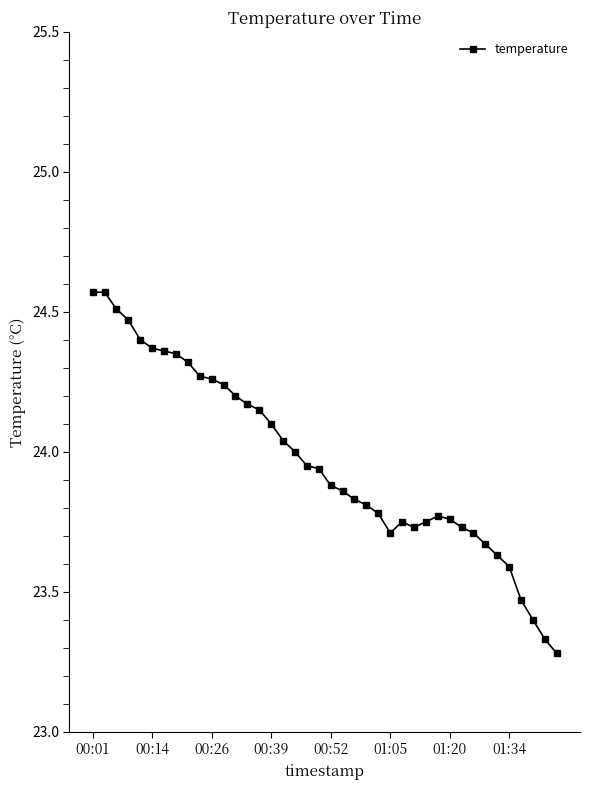

True or false: the data has more than 0 interior local peaks.

True